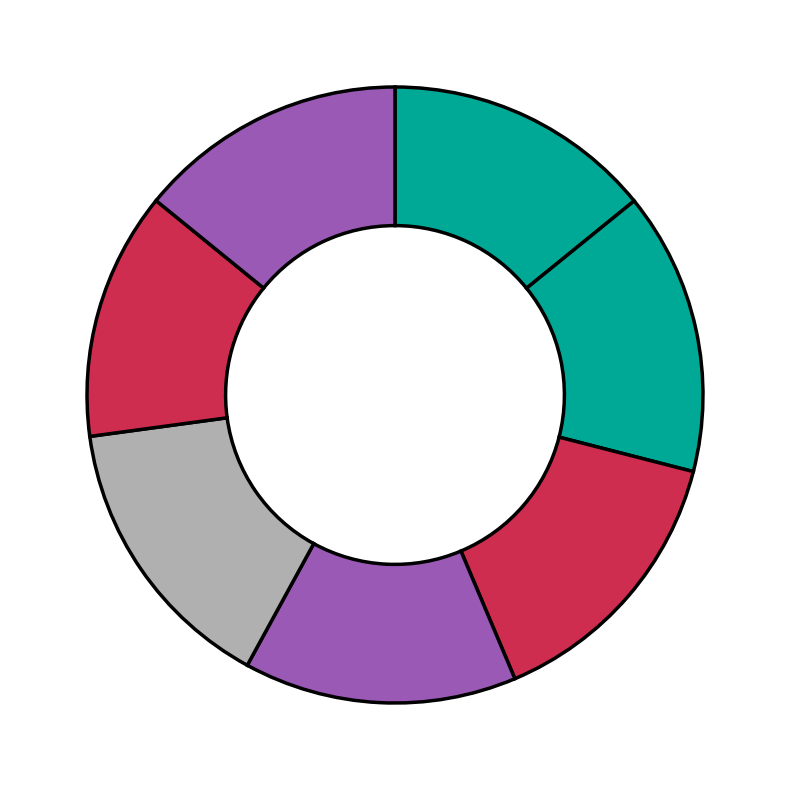

Count the number of slices in the pie.

7